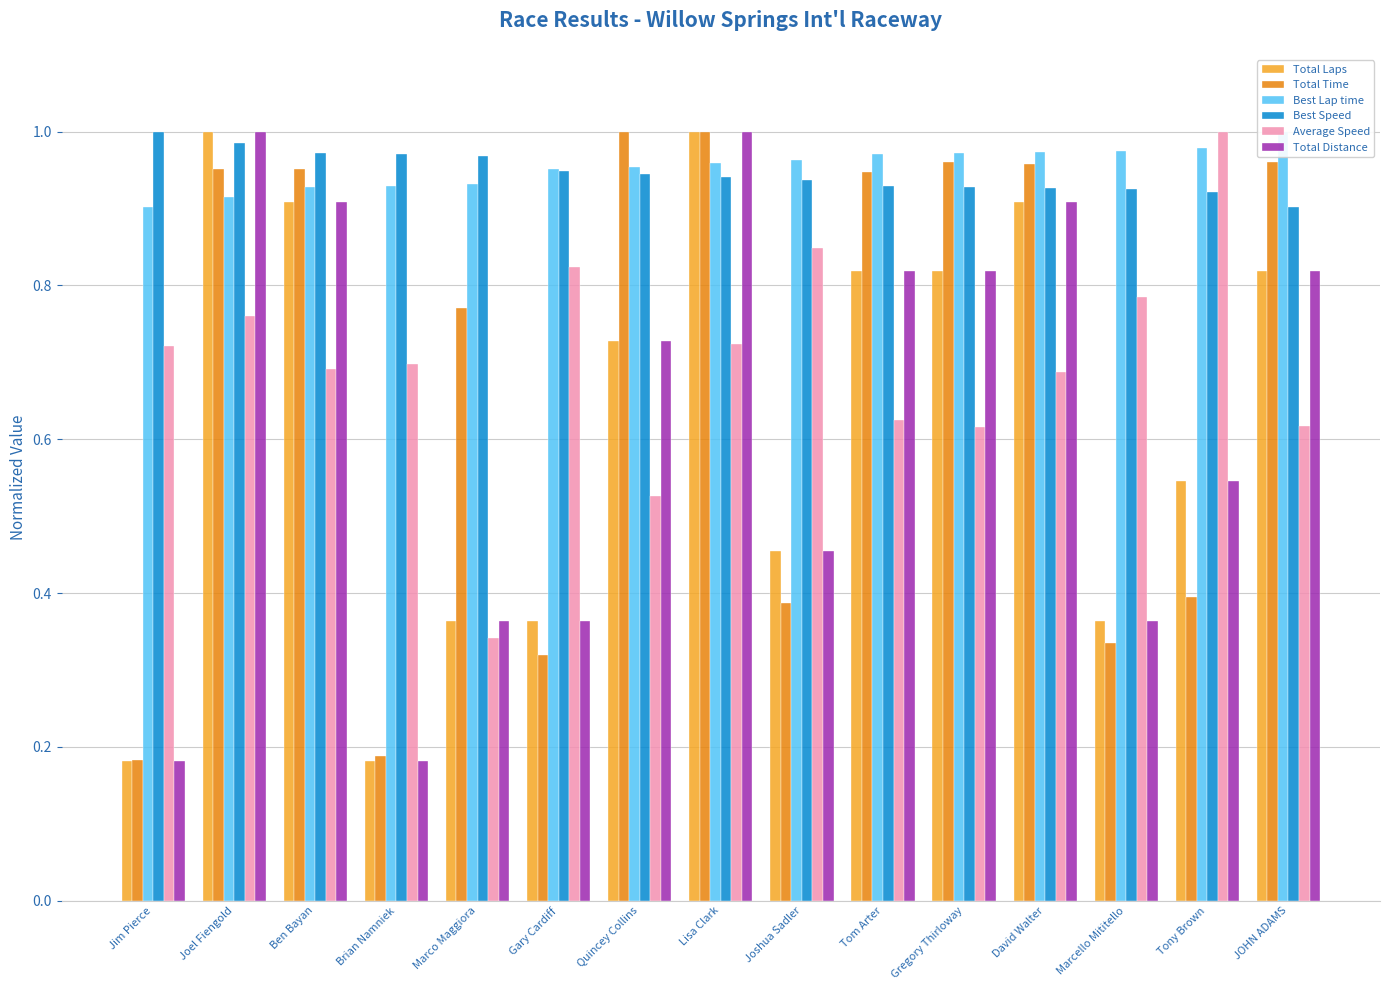

What position from the right is David Walter?

4